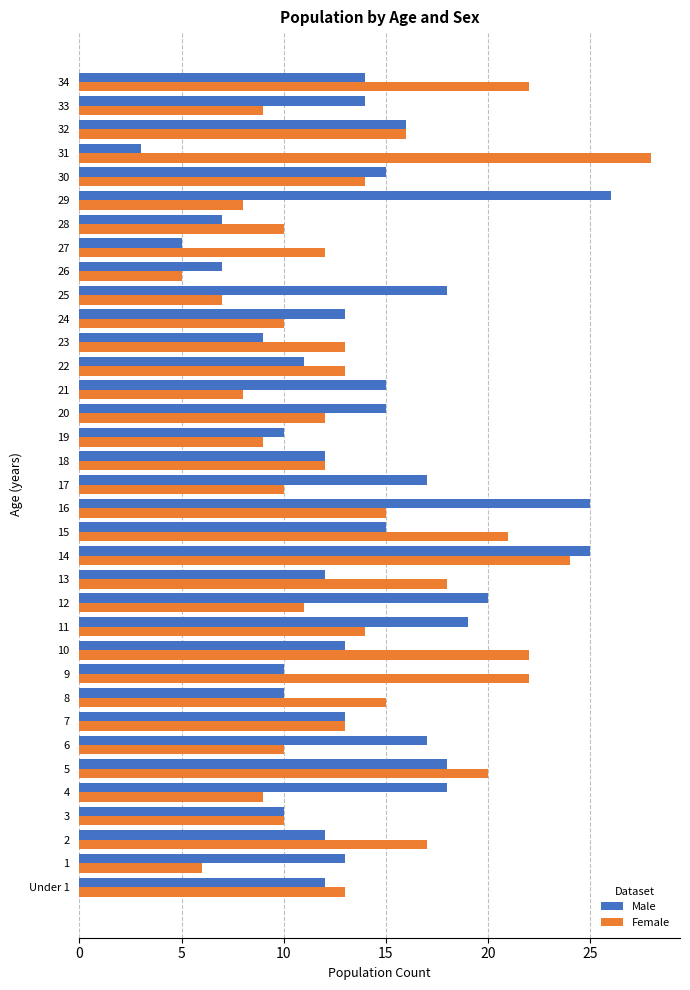

What is the average value of the Male series?

14